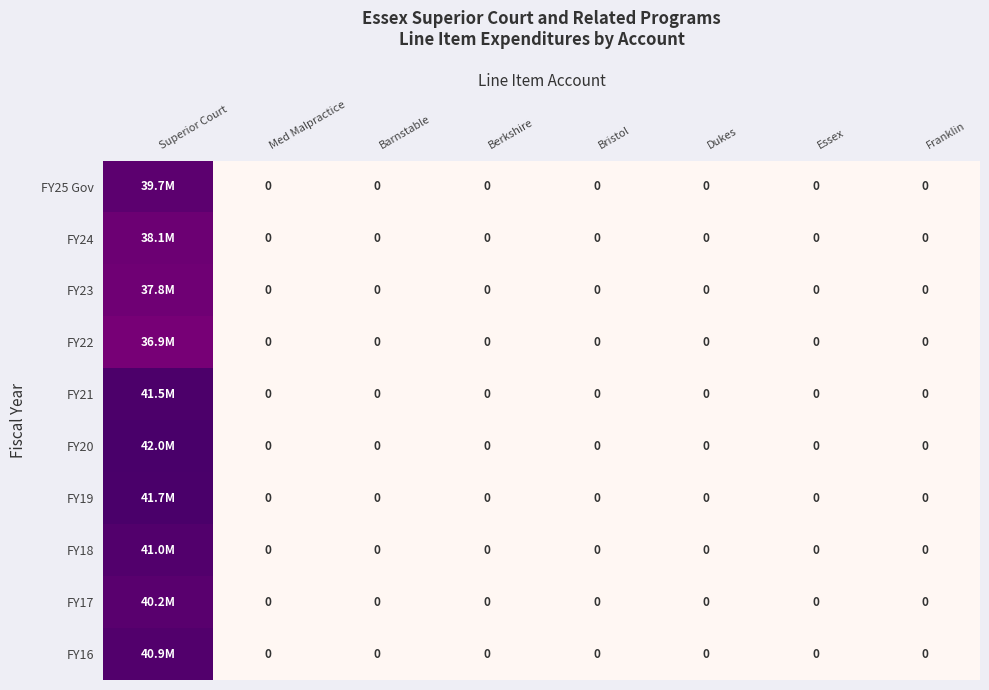

Which series has the widest spread of values?

FY20